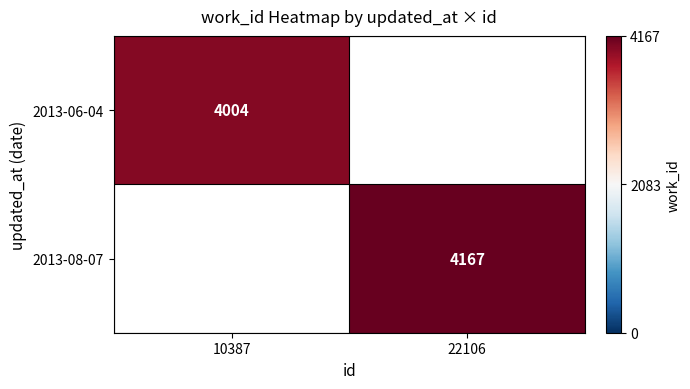

Is the value of 2013-06-04 at 10387 greater than the value of 2013-08-07 at 22106?

No